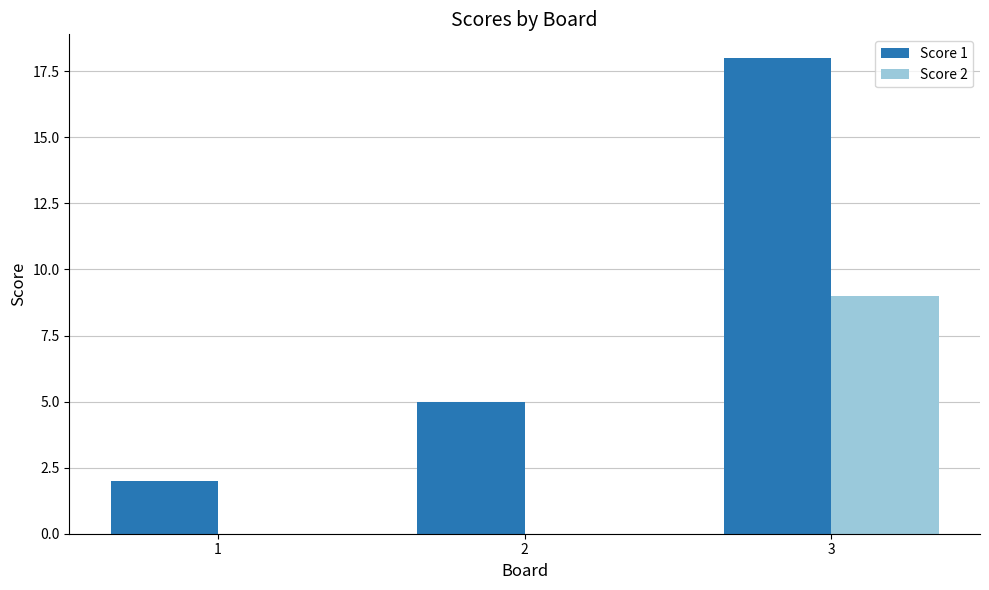

The Score 1 series shows 18 at 3. True or false?

True